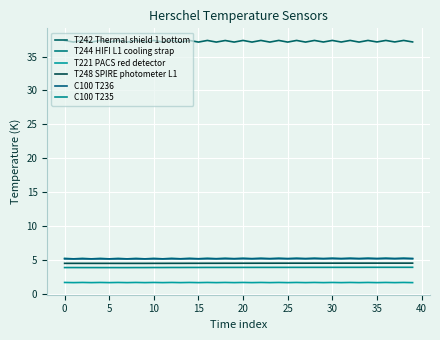

What is the sum of all C100 T236 values?

206.5